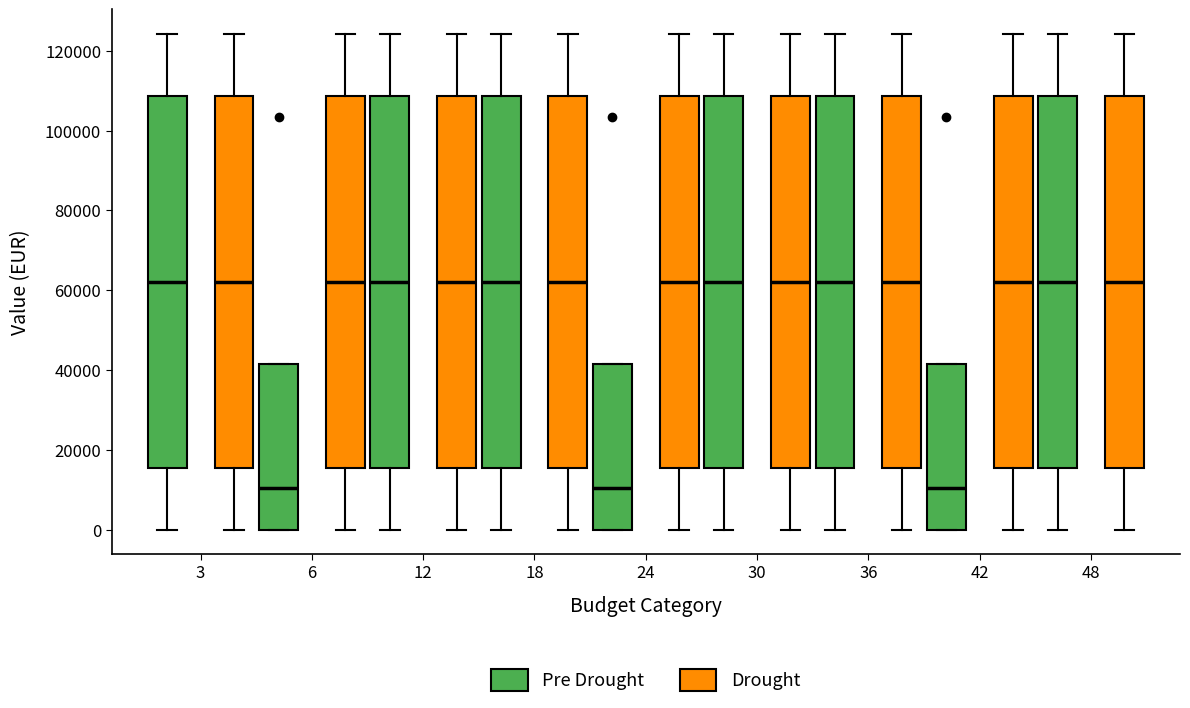

Reading left to right, read every box against the y-axis: the position of its median line, the range the box covers, and the ends of its whiskers. The values are not printed on the chart, so give them approximately, as read against the axis.

3 (Pre Drought): median 62000, box 16000 to 108000, whiskers 0 to 124000
3 (Drought): median 62000, box 16000 to 108000, whiskers 0 to 124000
6 (Pre Drought): median 10000, box 0 to 42000, whiskers 0 to 42000
6 (Drought): median 62000, box 16000 to 108000, whiskers 0 to 124000
12 (Pre Drought): median 62000, box 16000 to 108000, whiskers 0 to 124000
12 (Drought): median 62000, box 16000 to 108000, whiskers 0 to 124000
18 (Pre Drought): median 62000, box 16000 to 108000, whiskers 0 to 124000
18 (Drought): median 62000, box 16000 to 108000, whiskers 0 to 124000
24 (Pre Drought): median 10000, box 0 to 42000, whiskers 0 to 42000
24 (Drought): median 62000, box 16000 to 108000, whiskers 0 to 124000
30 (Pre Drought): median 62000, box 16000 to 108000, whiskers 0 to 124000
30 (Drought): median 62000, box 16000 to 108000, whiskers 0 to 124000
36 (Pre Drought): median 62000, box 16000 to 108000, whiskers 0 to 124000
36 (Drought): median 62000, box 16000 to 108000, whiskers 0 to 124000
42 (Pre Drought): median 10000, box 0 to 42000, whiskers 0 to 42000
42 (Drought): median 62000, box 16000 to 108000, whiskers 0 to 124000
48 (Pre Drought): median 62000, box 16000 to 108000, whiskers 0 to 124000
48 (Drought): median 62000, box 16000 to 108000, whiskers 0 to 124000